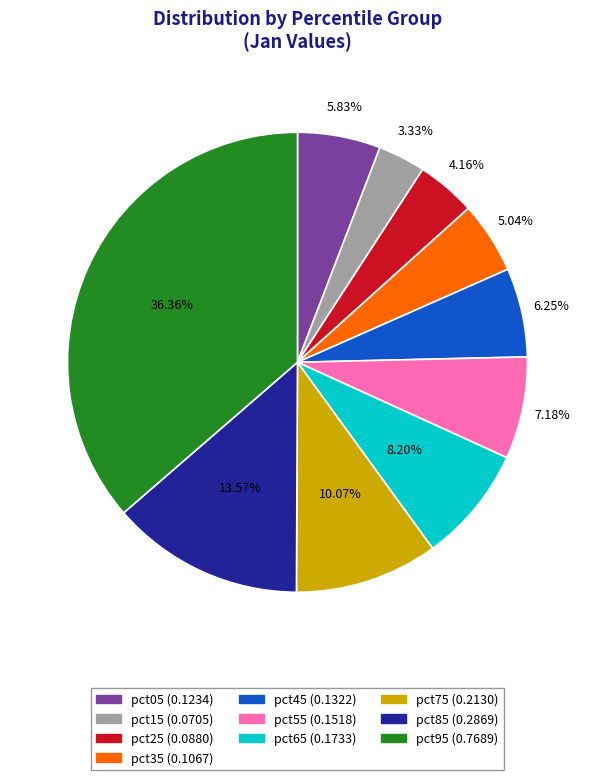

What percentage is the pct55 slice, to the nearest percent?

7%